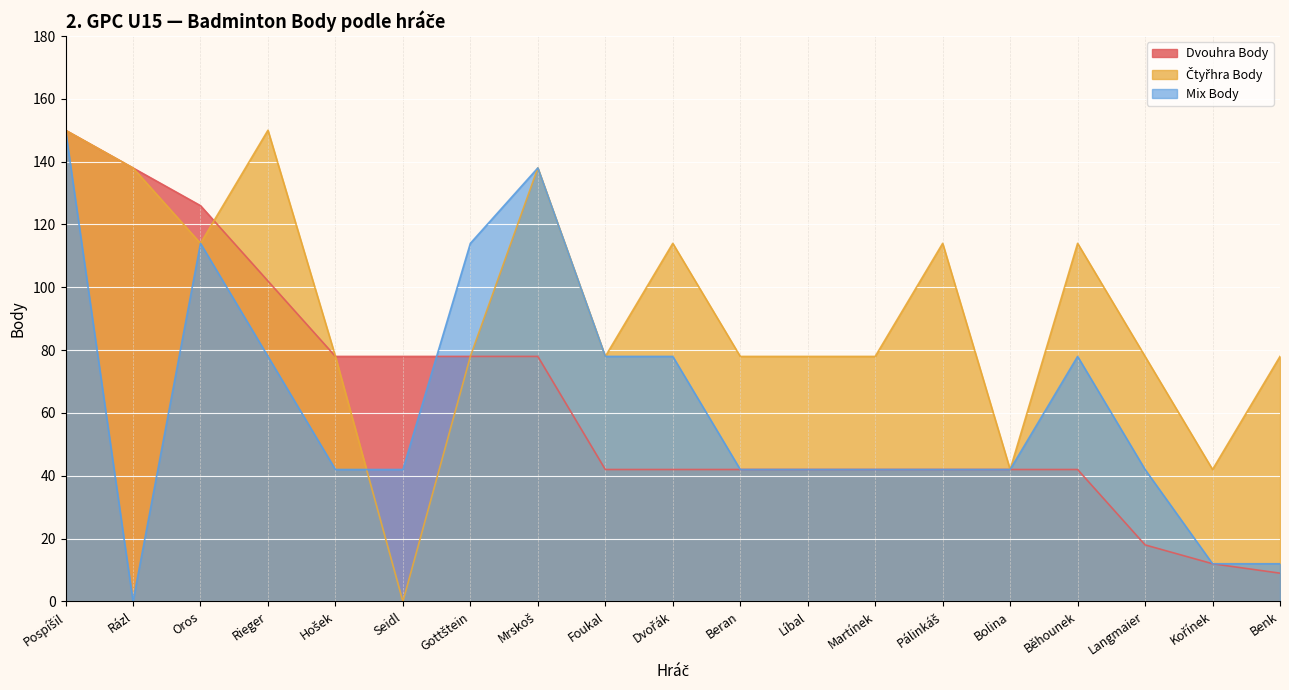

Is the value of Mix Body at Oros greater than the value of Čtyřhra Body at Foukal?

Yes